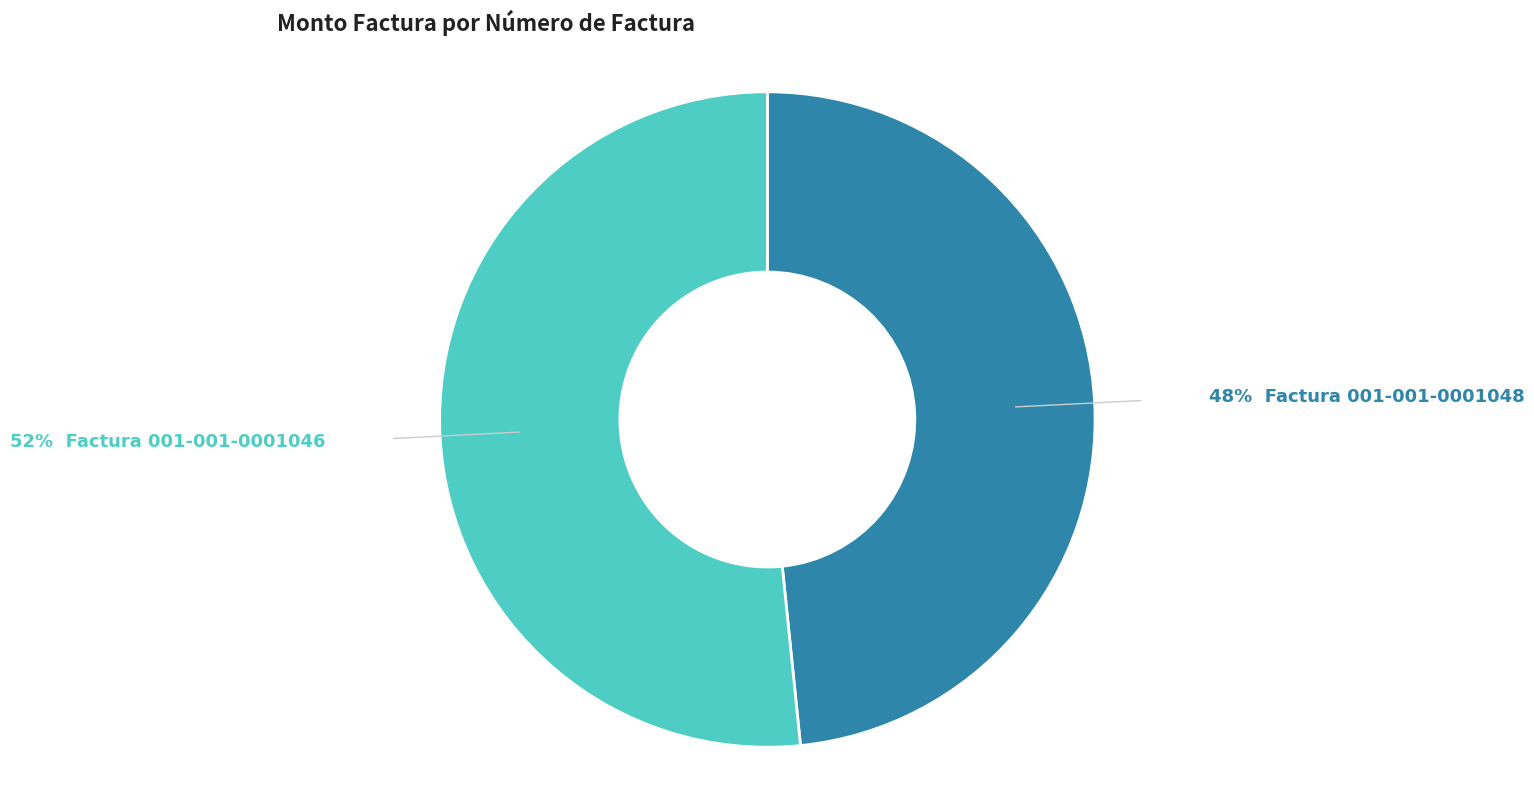

Is there any slice that represents more than half of the pie?

Yes